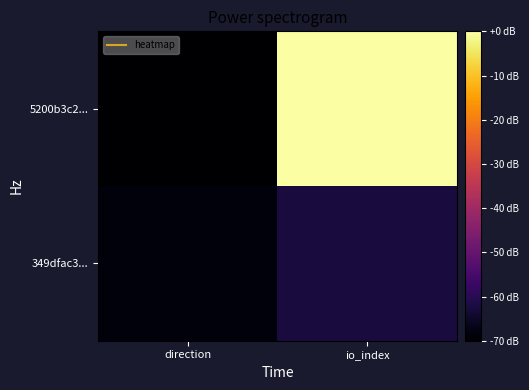

Reading left to right, transcribe all the data shown in this chart.

5200b3c2...: direction=-1	io_index=91
349dfac3...: direction=1	io_index=9